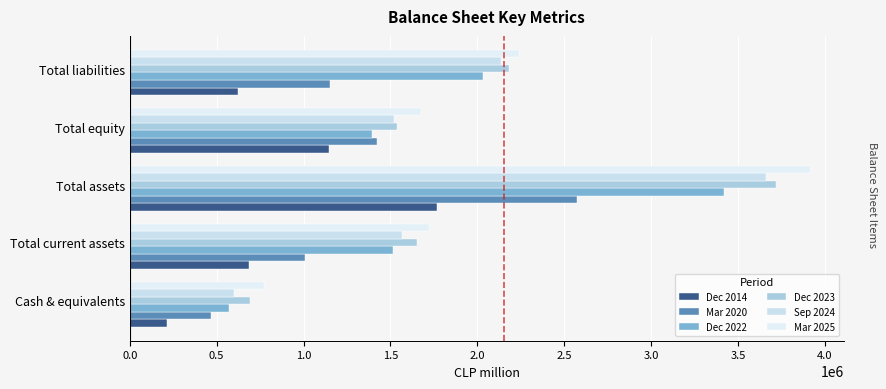

What is the average value of the Mar 2025 series?

2063772.0